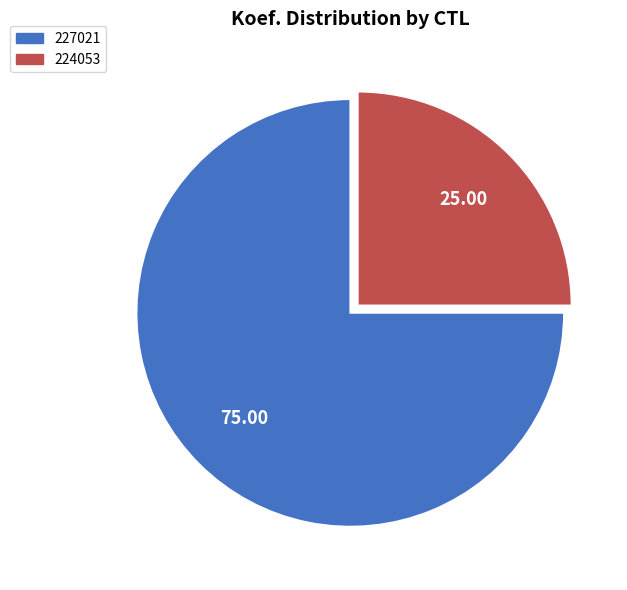

Is it true that 224053 is 25% of the pie?

True